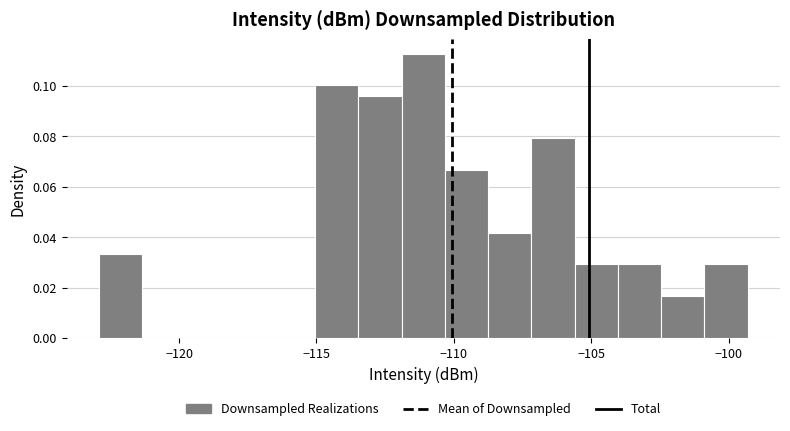

Read against the x-axis, roughly where is the centre of the tallest bar?

-111.0